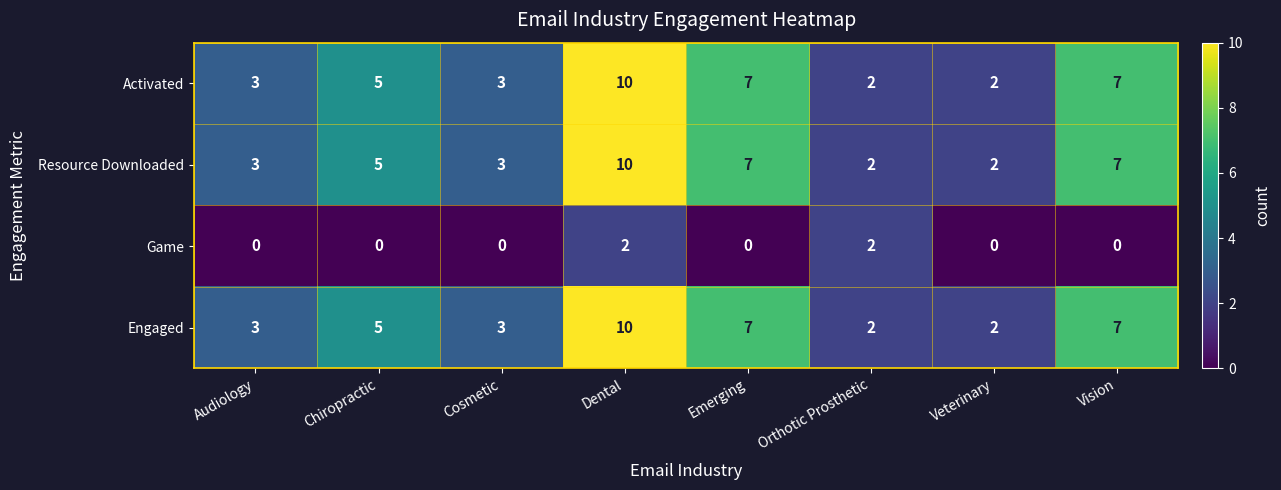

What is the sum of the Resource Downloaded values at Veterinary and Dental?

12